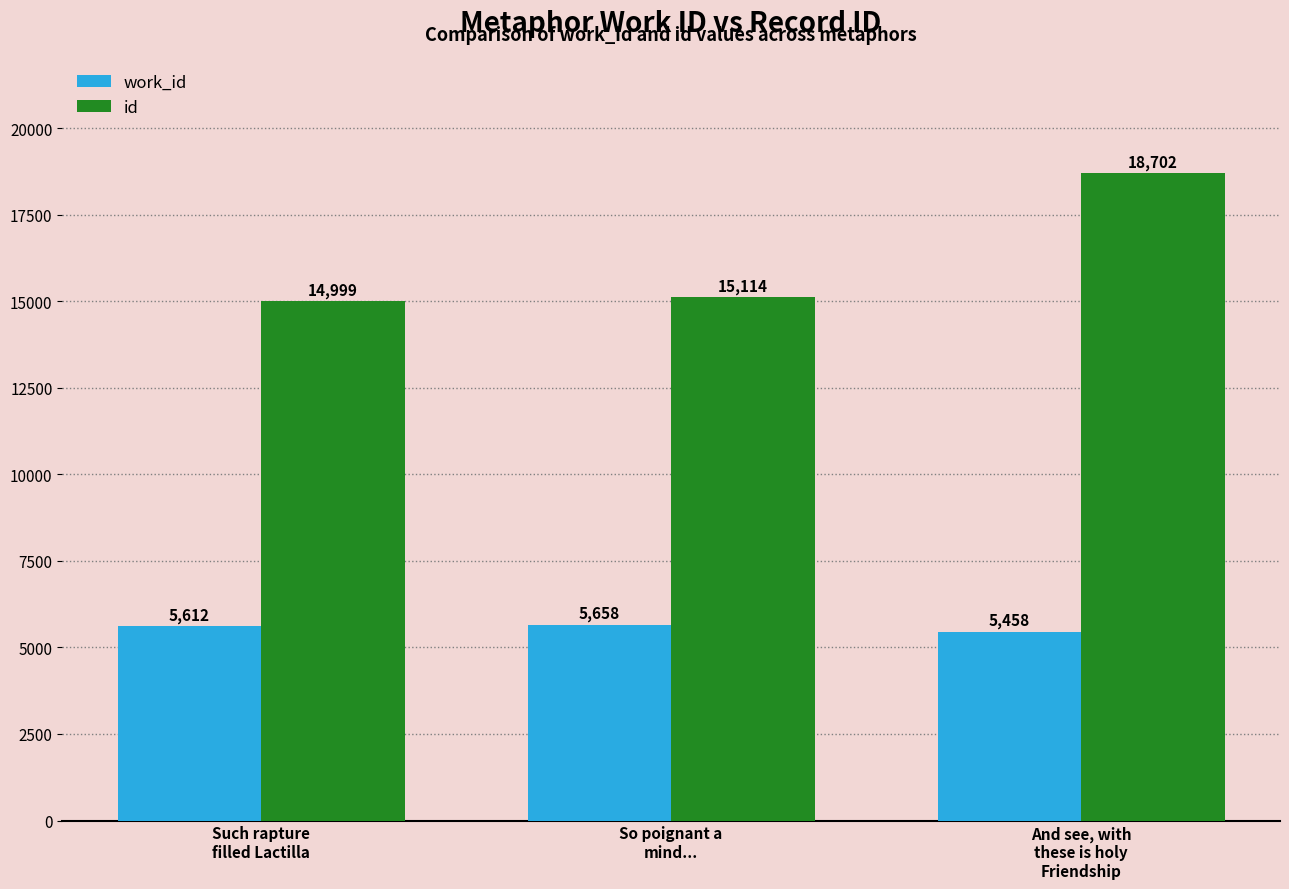

Reading left to right, transcribe all the data shown in this chart.

work_id: 5612	5658	5458
id: 14999	15114	18702